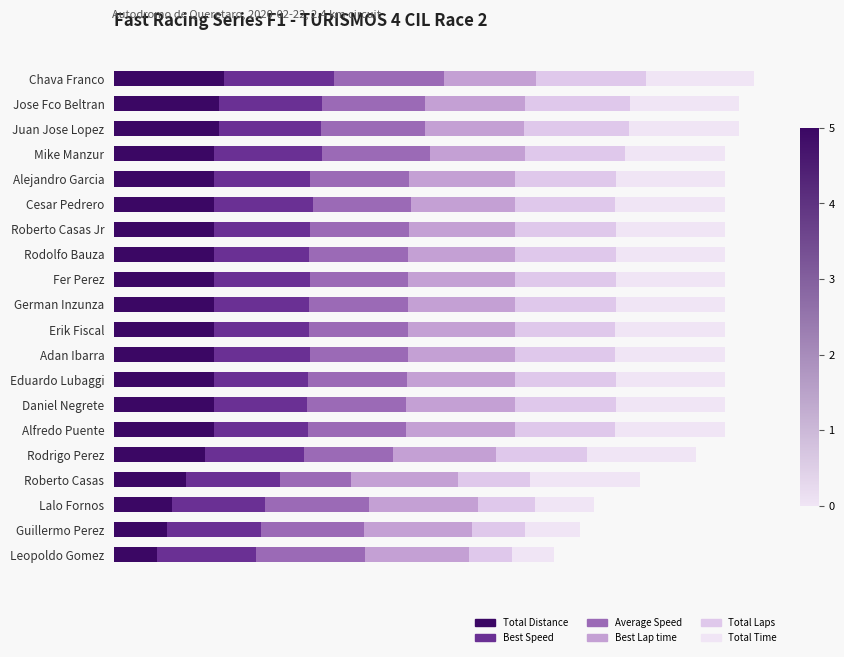

At how many categories does at least one series exceed 9?

20